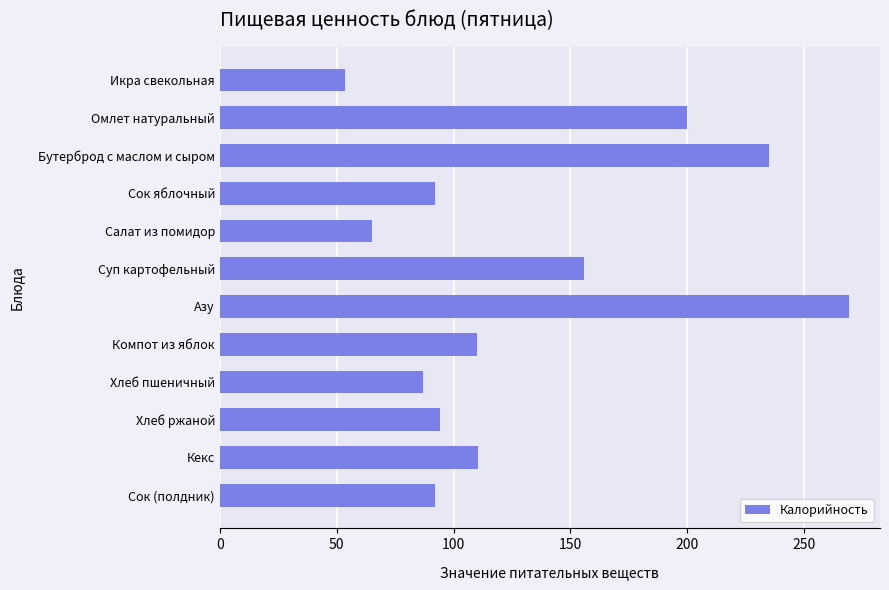

What is the change in value from Икра свекольная to Компот из яблок?

+56.3